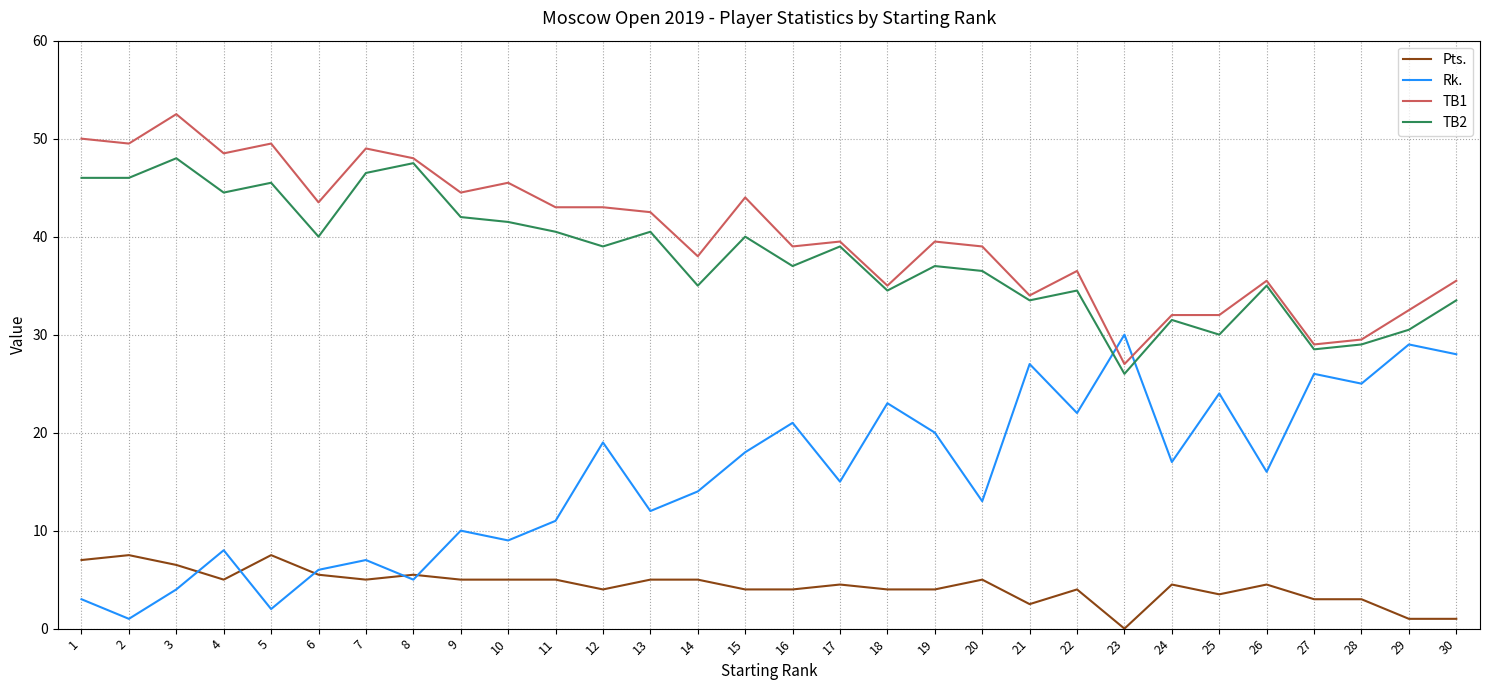

Does the chart have visible grid lines?

Yes